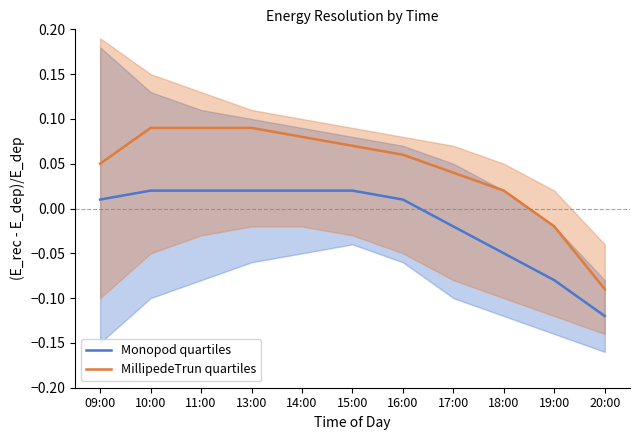

At which label does MillipedeTrun quartiles first exceed 0?

09:00